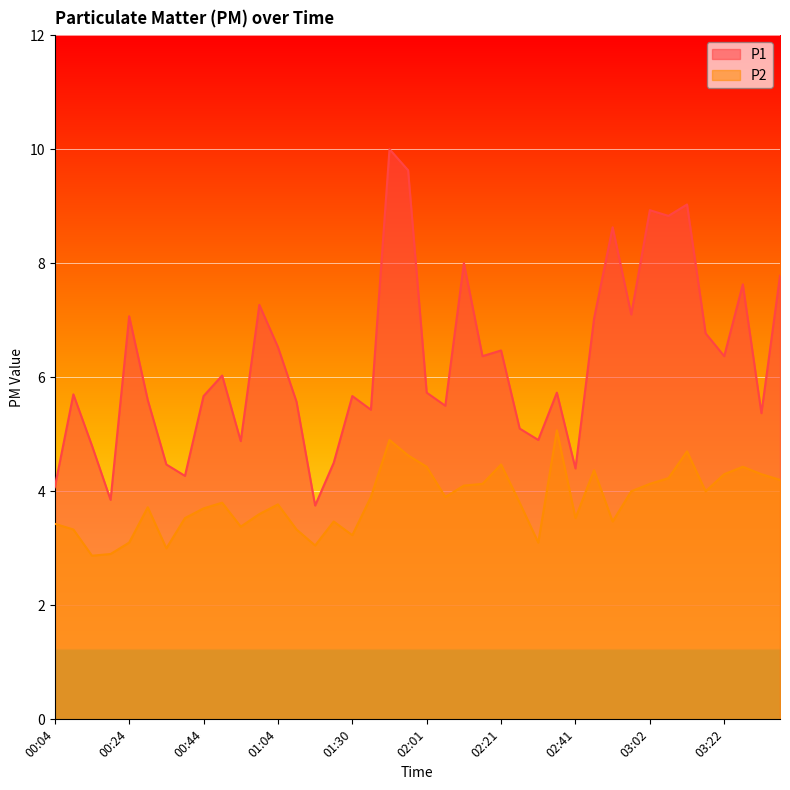

Where is P1 nearest to the value 6?

00:49